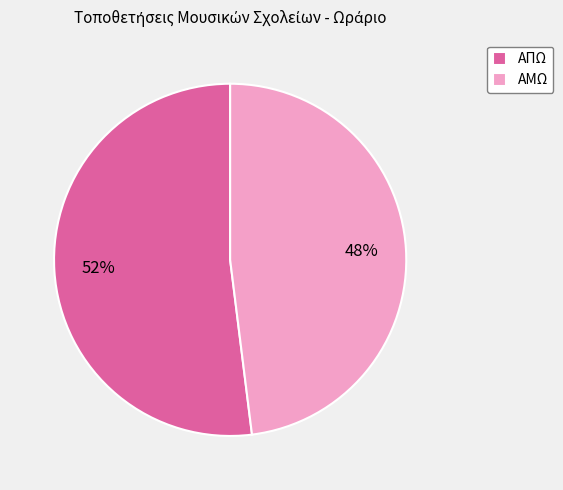

The ΑΜΩ slice represents 62% of the pie. True or false?

False